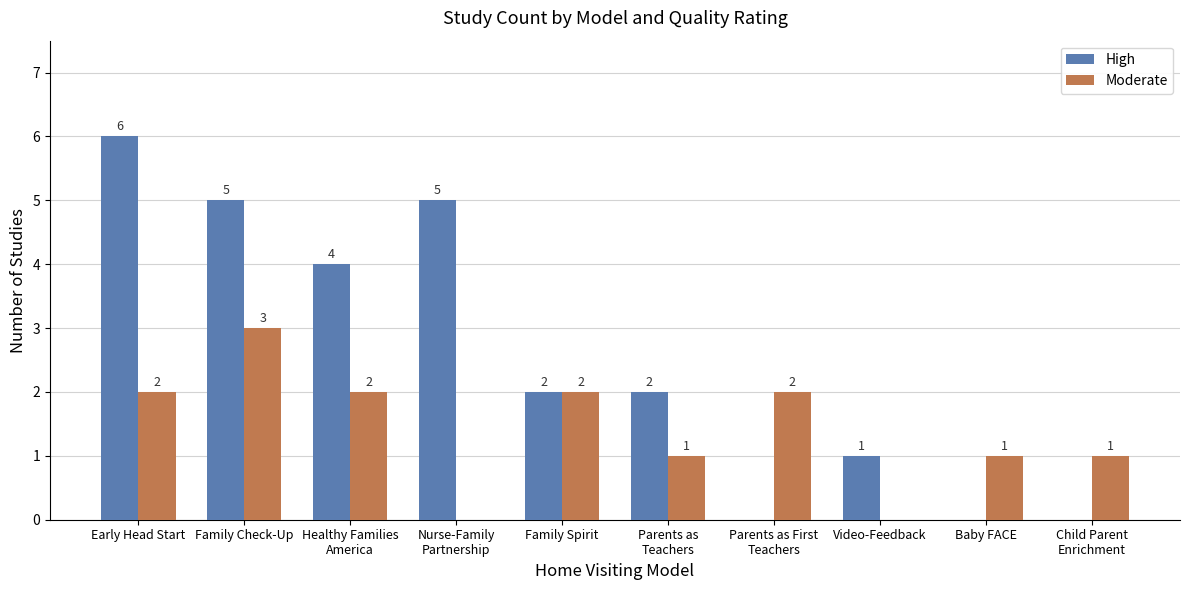

Reading left to right, what are all the values shown in this chart?

High: Early Head Start=6	Family Check-Up=5	Healthy Families
America=4	Nurse-Family
Partnership=5	Family Spirit=2	Parents as
Teachers=2	Parents as First
Teachers=0	Video-Feedback=1	Baby FACE=0	Child Parent
Enrichment=0
Moderate: Early Head Start=2	Family Check-Up=3	Healthy Families
America=2	Nurse-Family
Partnership=0	Family Spirit=2	Parents as
Teachers=1	Parents as First
Teachers=2	Video-Feedback=0	Baby FACE=1	Child Parent
Enrichment=1